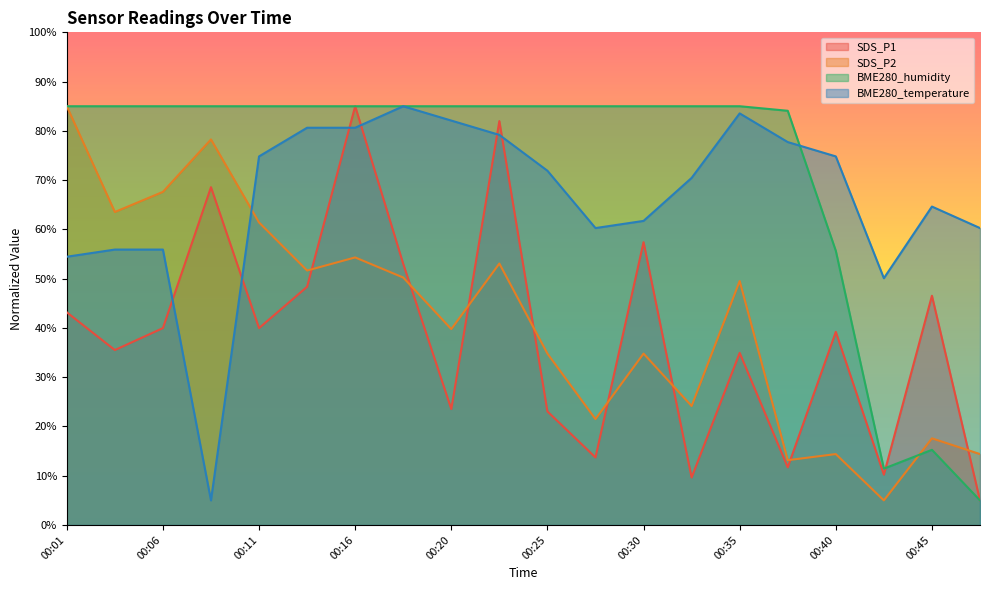

What is the difference between the second highest and second lowest values in the BME280_humidity series?

73.6